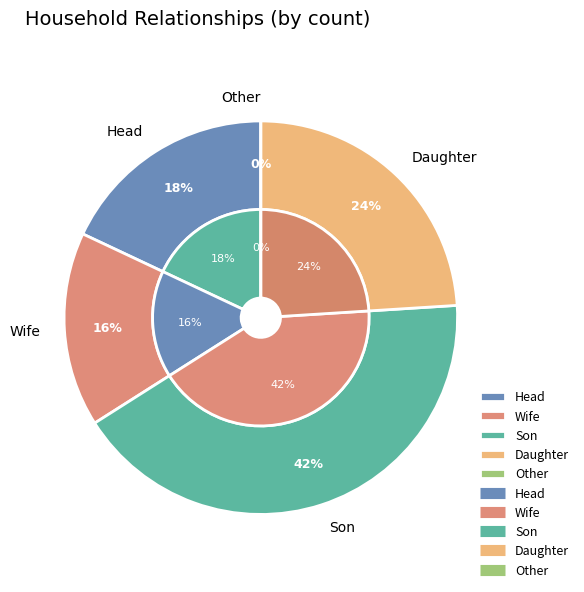

Count the number of slices in the pie.

7